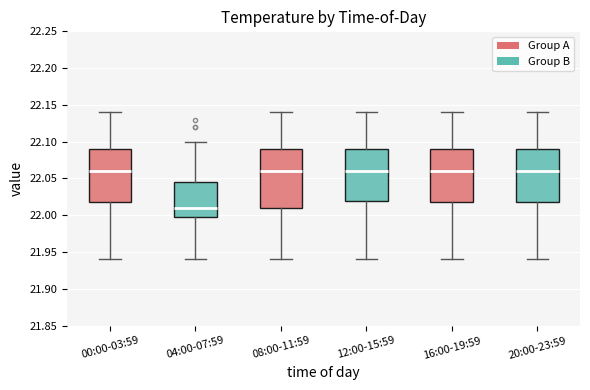

Reading left to right, transcribe this box plot: for each box, give where its median line is, the range the box spans, and where its two whiskers end, as read against the y-axis. The values are not printed on the chart, so give them approximately, as read against the axis.

00:00-03:59: median 22.060, box 22.020 to 22.090, whiskers 21.940 to 22.140
04:00-07:59: median 22.010, box 22.000 to 22.045, whiskers 21.940 to 22.100
08:00-11:59: median 22.060, box 22.010 to 22.090, whiskers 21.940 to 22.140
12:00-15:59: median 22.060, box 22.020 to 22.090, whiskers 21.940 to 22.140
16:00-19:59: median 22.060, box 22.020 to 22.090, whiskers 21.940 to 22.140
20:00-23:59: median 22.060, box 22.020 to 22.090, whiskers 21.940 to 22.140